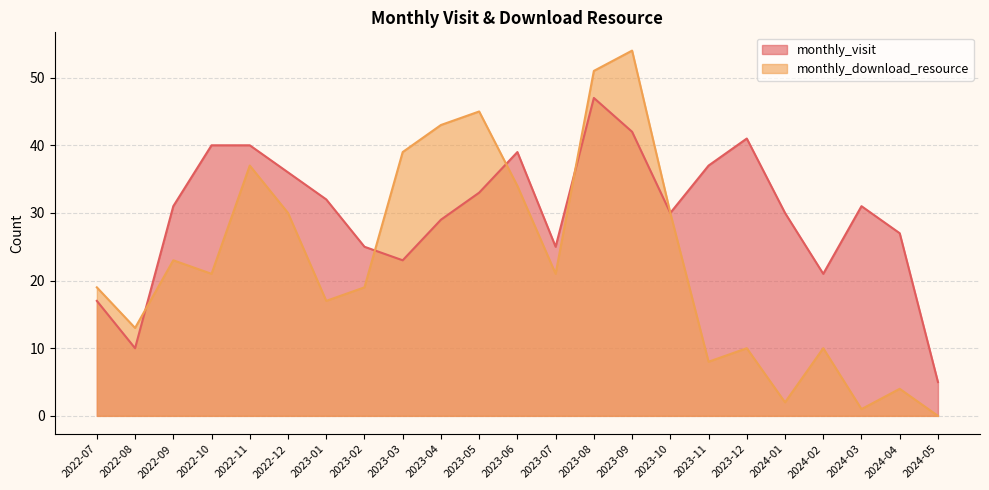

List the series in order of their peak value, lowest first.

monthly_visit, monthly_download_resource